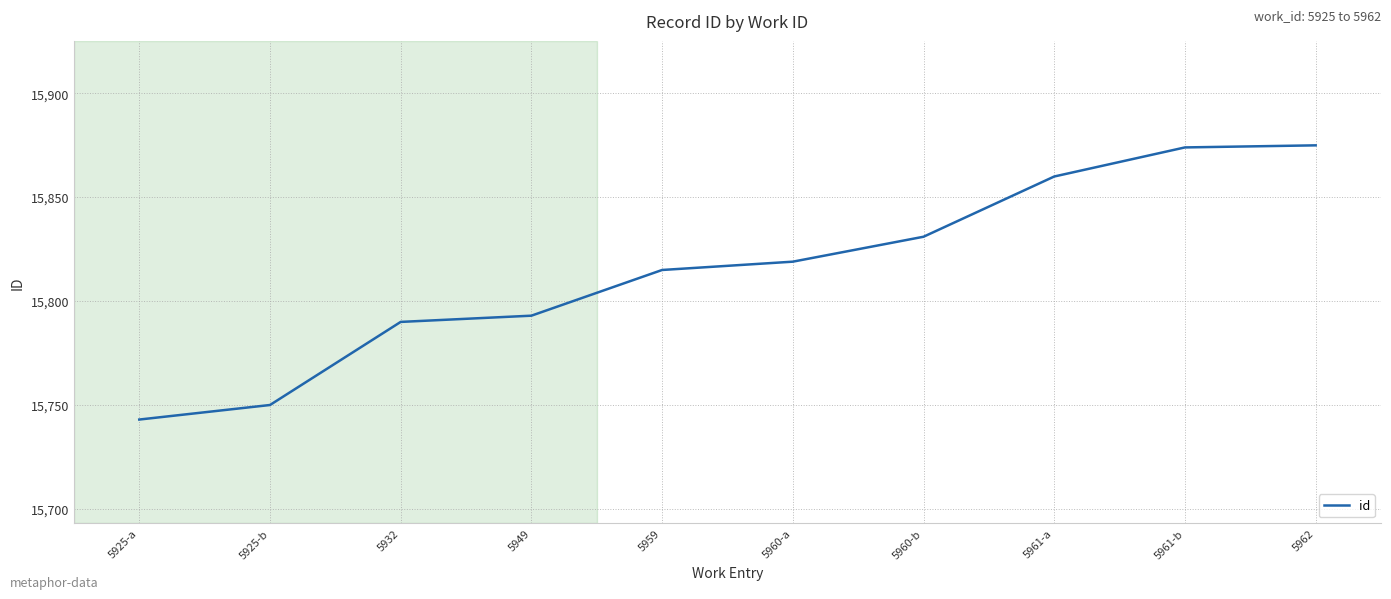

Between 5959 and 5961-a, which is larger?

5961-a